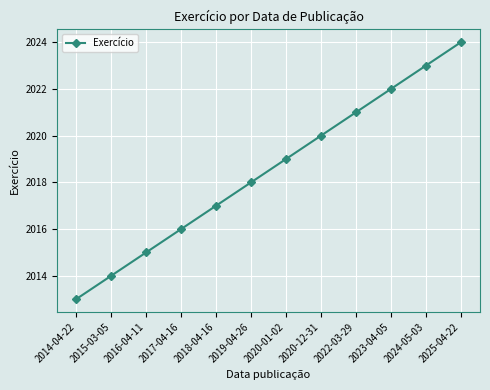

Reading right to left, what are all the values shown in this chart?

2024	2023	2022	2021	2020	2019	2018	2017	2016	2015	2014	2013